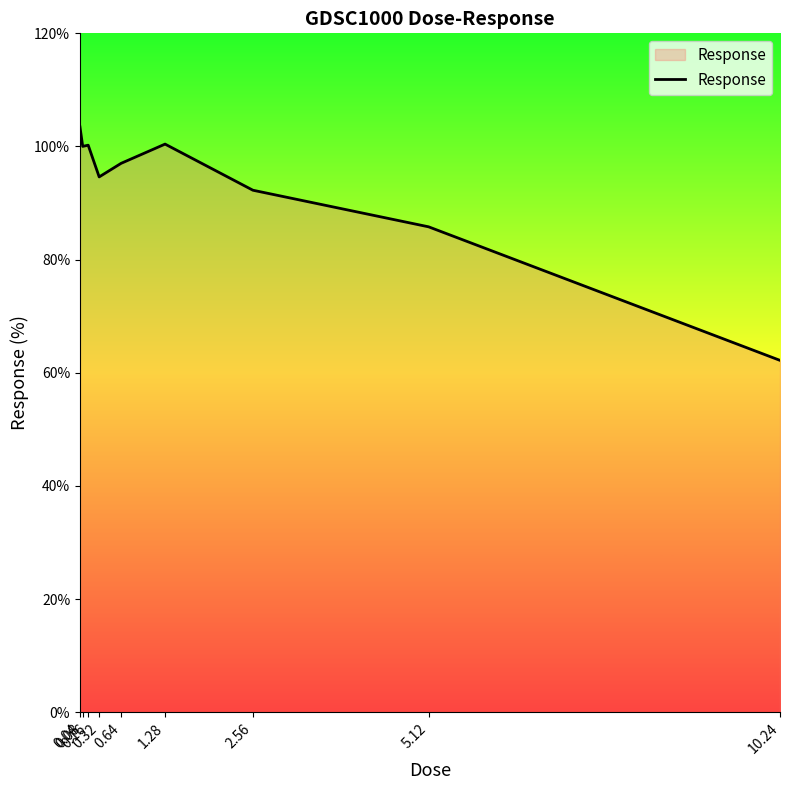

What is the greatest value displayed?

103.5